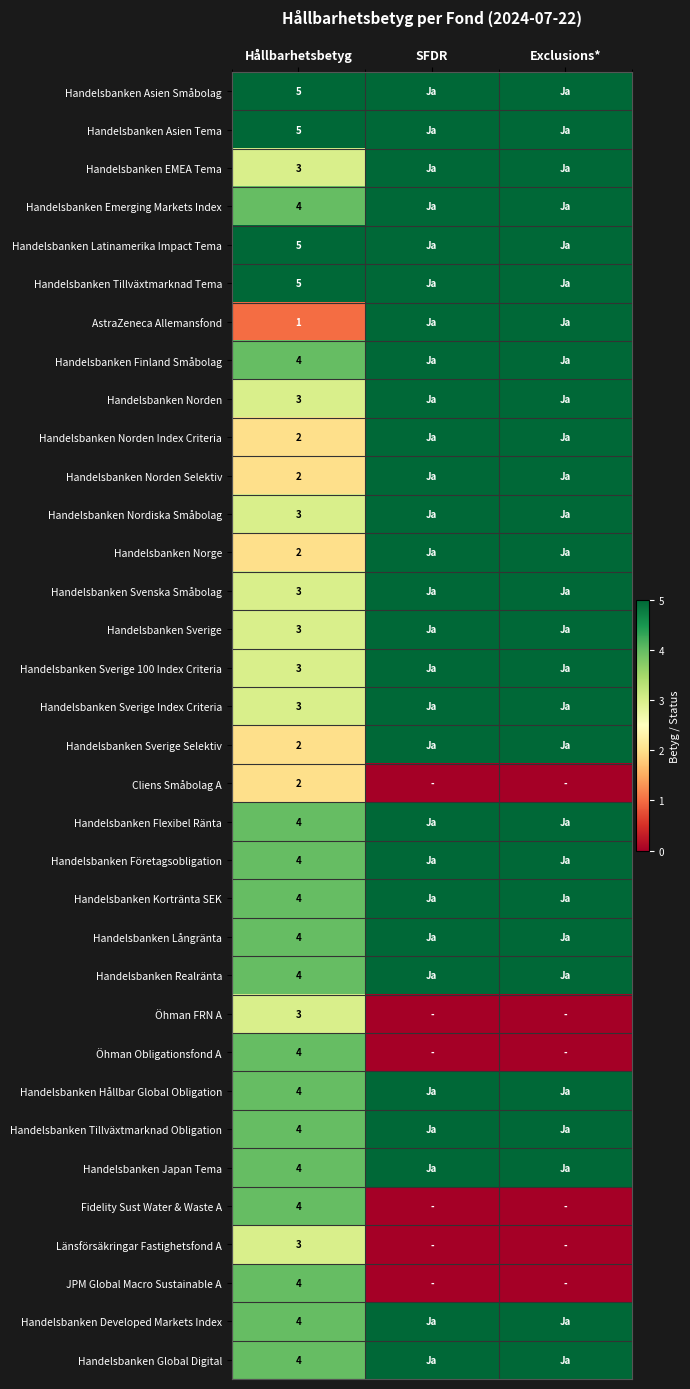

Is it true that Handelsbanken Svenska Småbolag equals 3 at Hållbarhetsbetyg?

True